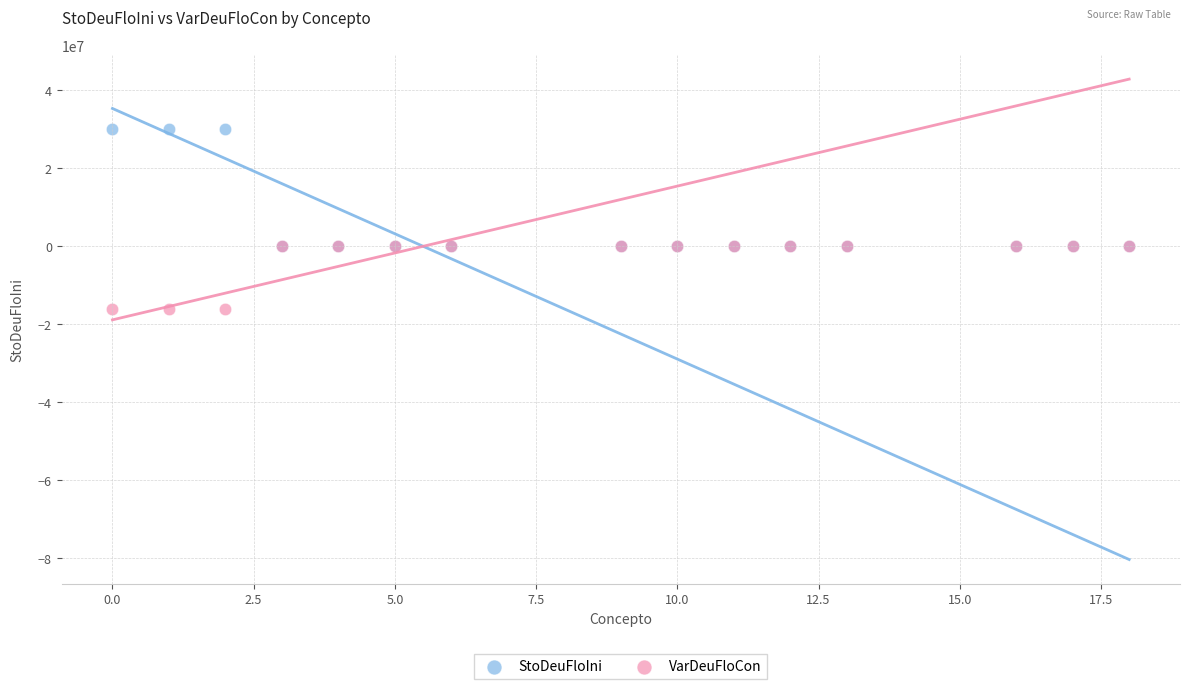

Which series reaches the maximum Y coordinate?

StoDeuFloIni